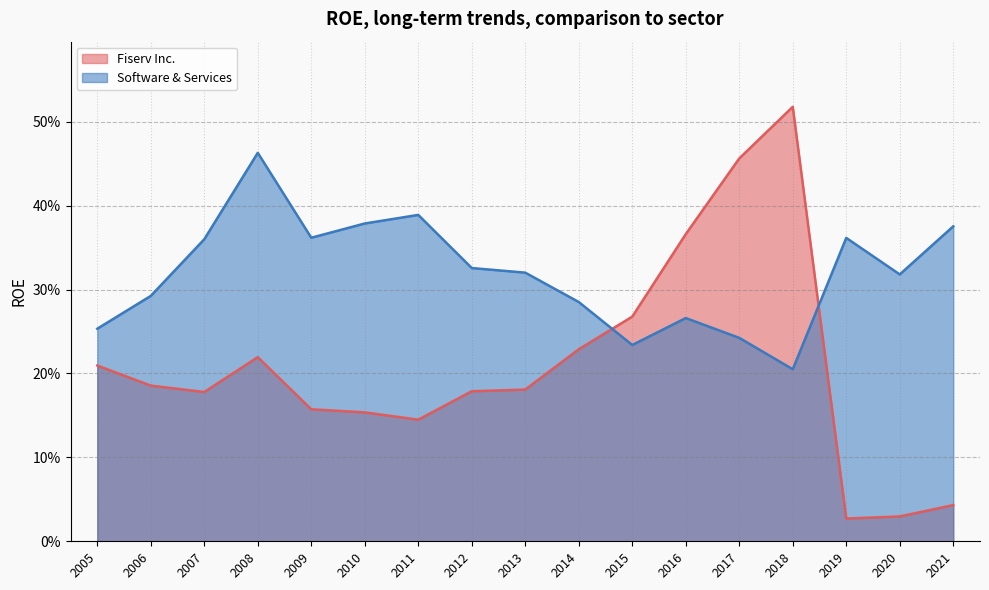

Reading right to left, extract all data points from this chart.

Fiserv Inc.: 2005=0.2	2006=0.2	2007=0.2	2008=0.2	2009=0.2	2010=0.2	2011=0.1	2012=0.2	2013=0.2	2014=0.2	2015=0.3	2016=0.4	2017=0.5	2018=0.5	2019=0.0	2020=0.0	2021=0.0
Software & Services: 2005=0.3	2006=0.3	2007=0.4	2008=0.5	2009=0.4	2010=0.4	2011=0.4	2012=0.3	2013=0.3	2014=0.3	2015=0.2	2016=0.3	2017=0.2	2018=0.2	2019=0.4	2020=0.3	2021=0.4